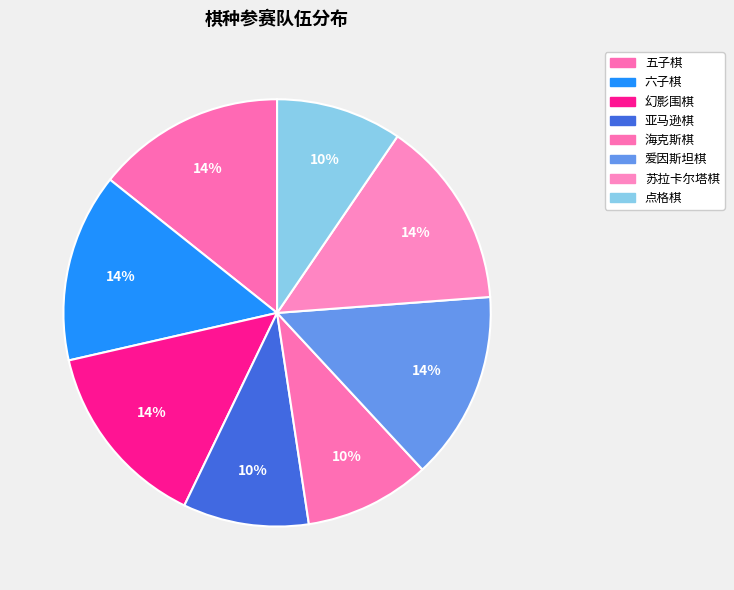

To the nearest percent, what is the average slice percentage?

12%